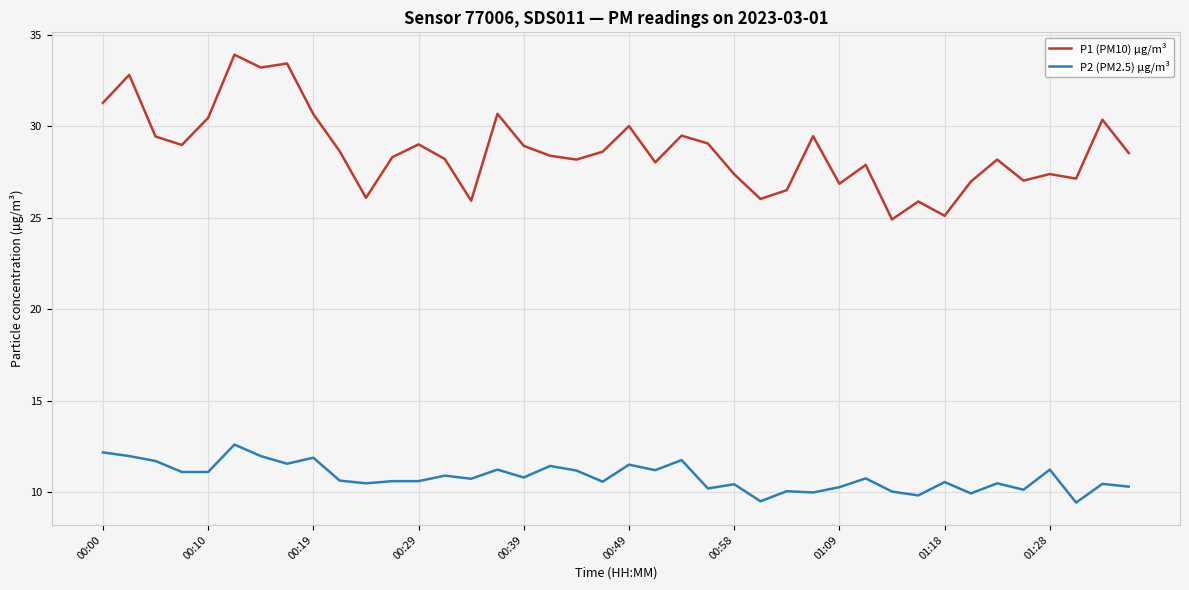

Rank the series by their average value, from highest to lowest.

P1 (PM10) µg/m³, P2 (PM2.5) µg/m³